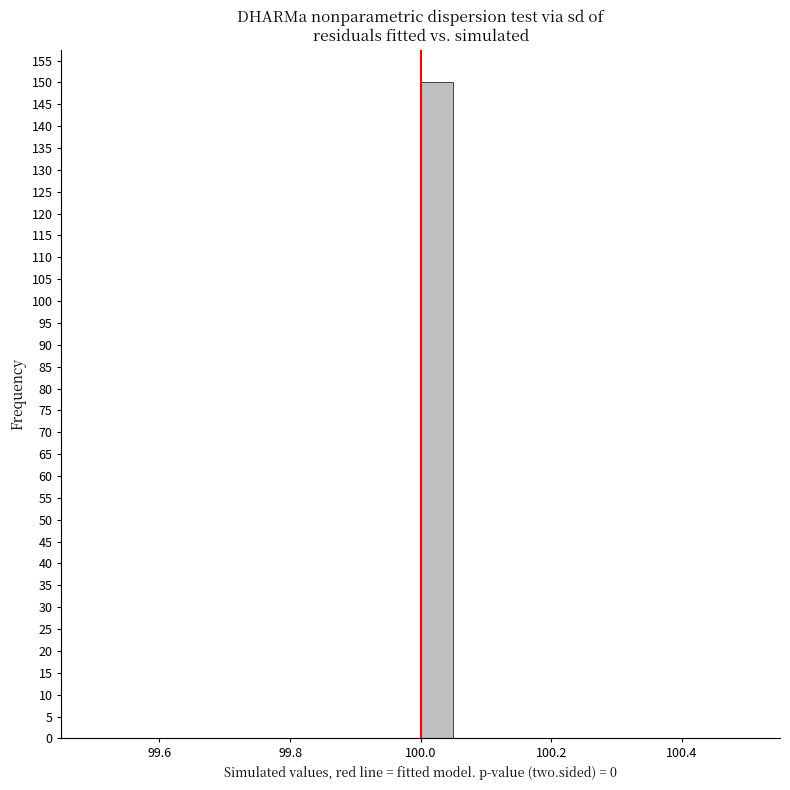

Read against the x-axis, roughly where is the centre of the tallest bar?

100.02